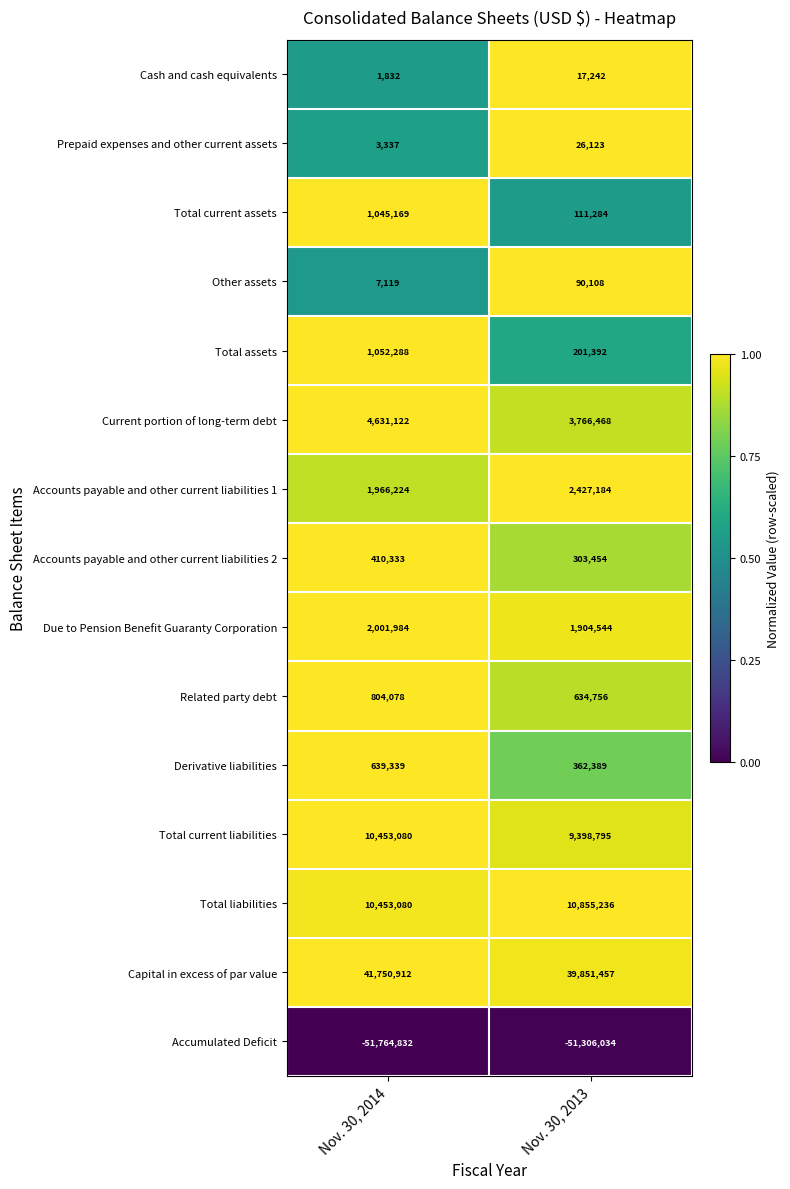

The Derivative liabilities series shows 639339 at Nov. 30, 2014. True or false?

True